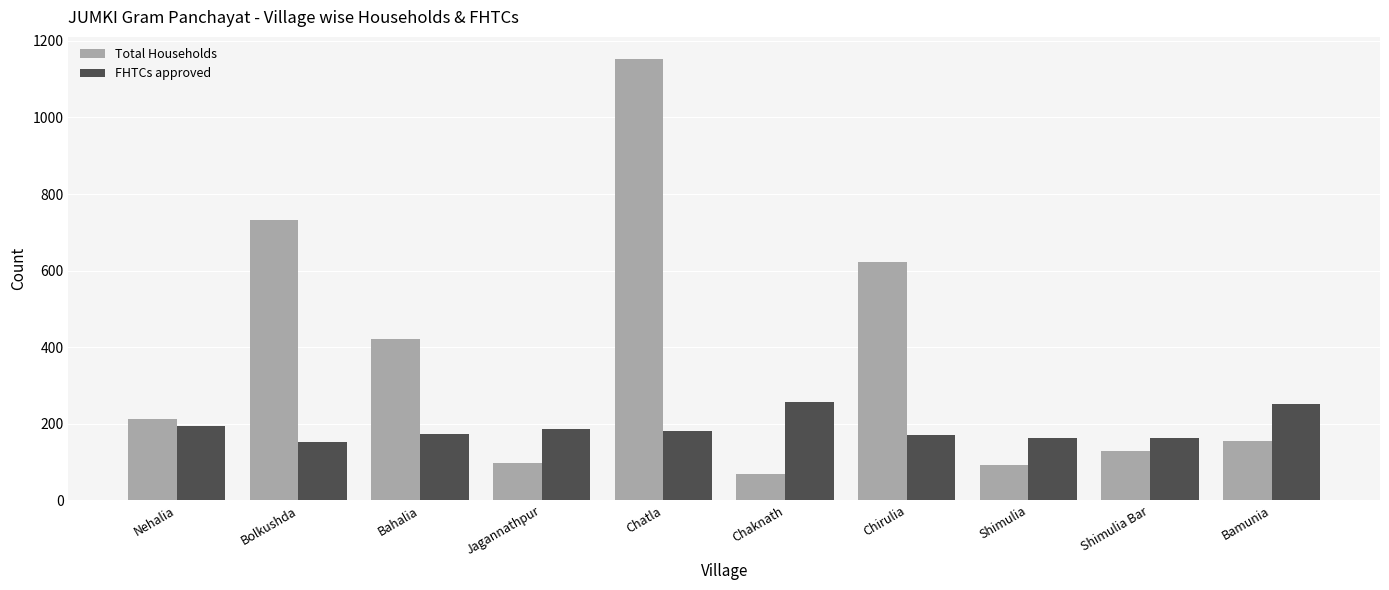

Is the value of FHTCs approved at Bahalia greater than the value of Total Households at Bahalia?

No